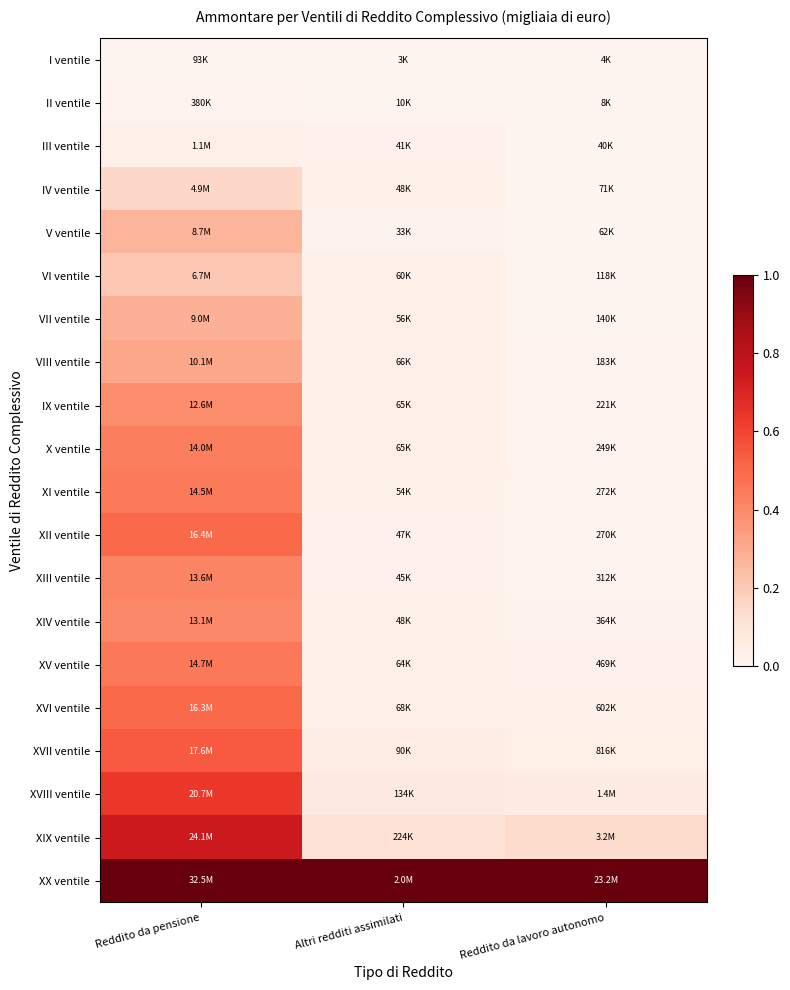

List the series in order of their peak value, highest first.

XX ventile, XIX ventile, XVIII ventile, XVII ventile, XII ventile, XVI ventile, XV ventile, XI ventile, X ventile, XIII ventile, XIV ventile, IX ventile, VIII ventile, VII ventile, V ventile, VI ventile, IV ventile, III ventile, II ventile, I ventile